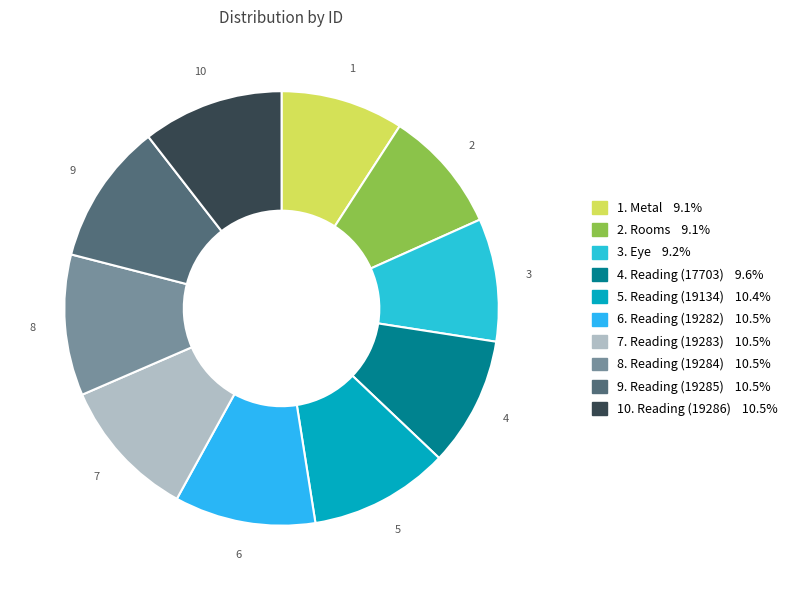

Count the number of slices in the pie.

10